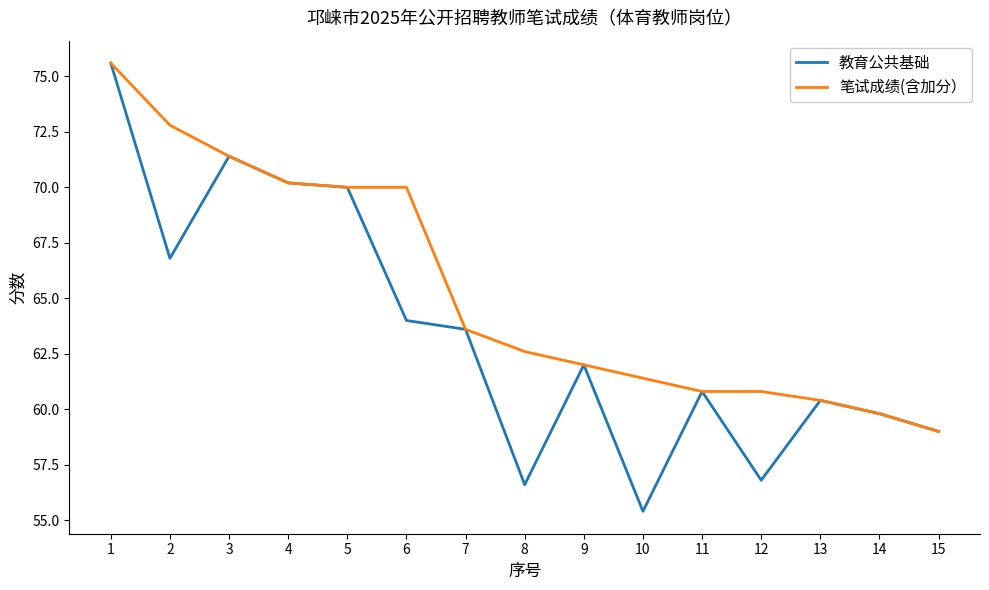

The value of 教育公共基础 at 12 is 56.8. True or false?

True